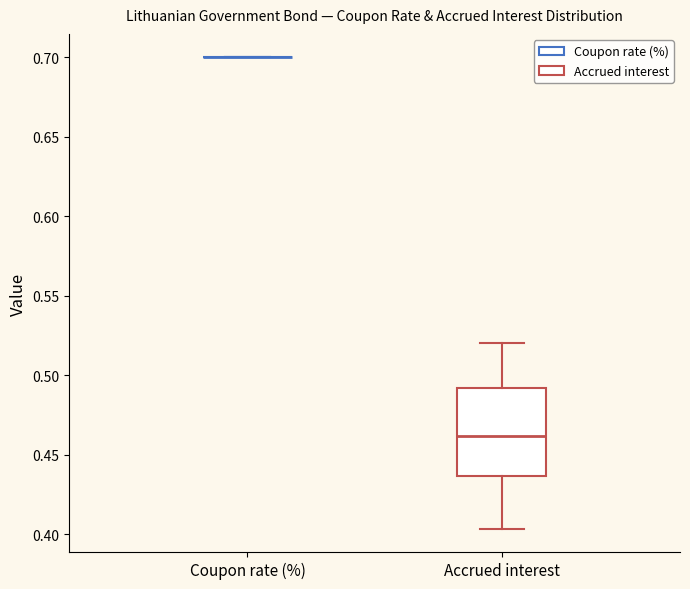

Which box is the tallest, from its lower edge to its upper edge?

Accrued interest